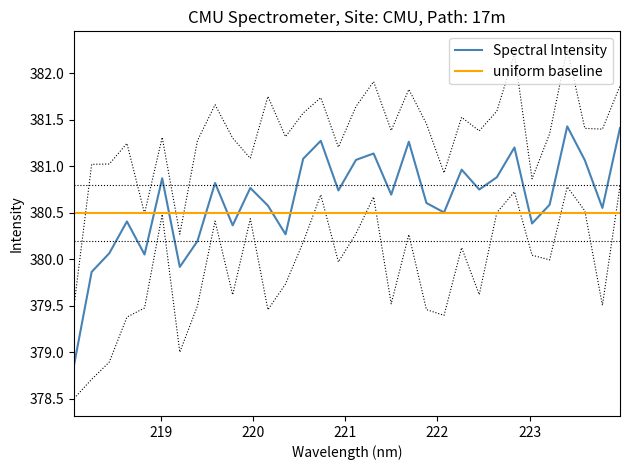

What is the approximate value at 219.589?

380.8